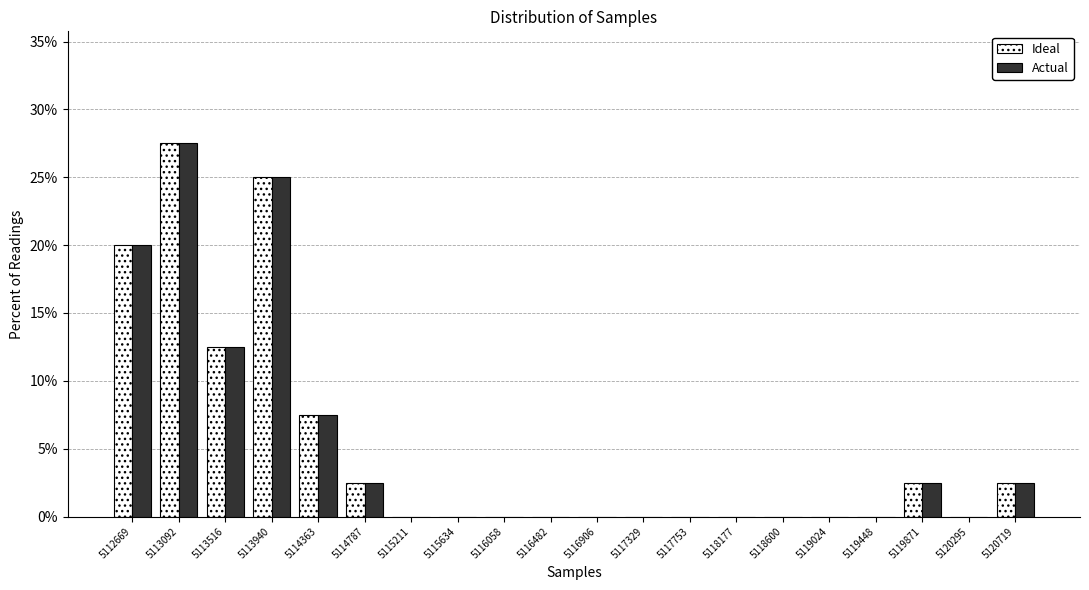

At which category is the sum across all series the highest?

5113092